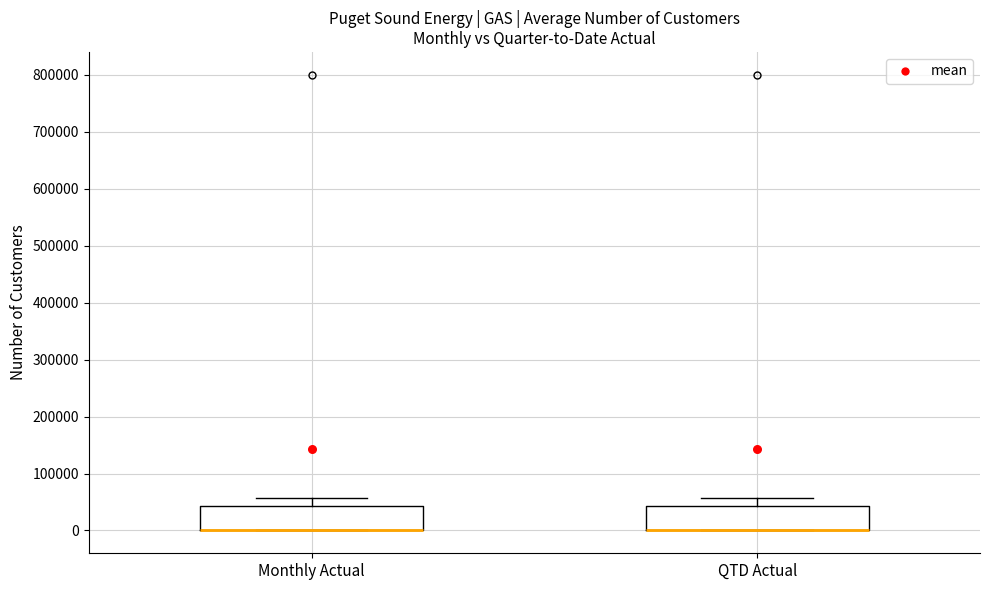

Reading left to right, read every box against the y-axis: the position of its median line, the range the box covers, and the ends of its whiskers. The values are not printed on the chart, so give them approximately, as read against the axis.

Monthly Actual: median 0 (drawn on the box's lower edge), box 0 to 40000, whiskers 0 to 60000
QTD Actual: median 0 (drawn on the box's lower edge), box 0 to 40000, whiskers 0 to 60000